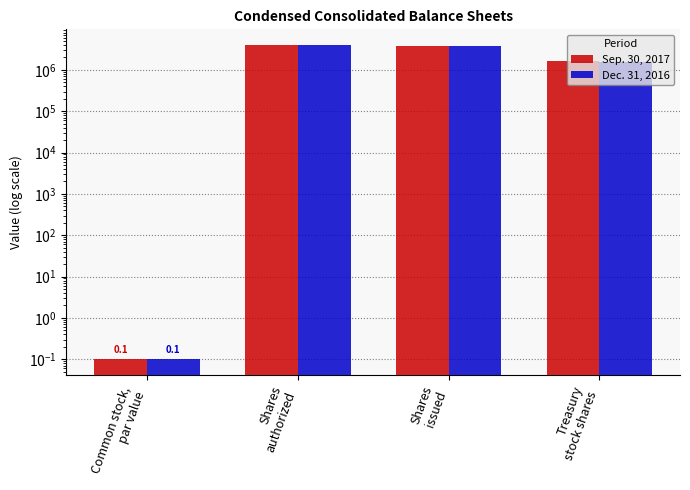

Is it true that Dec. 31, 2016 equals 6063060.8 at Shares
issued?

False